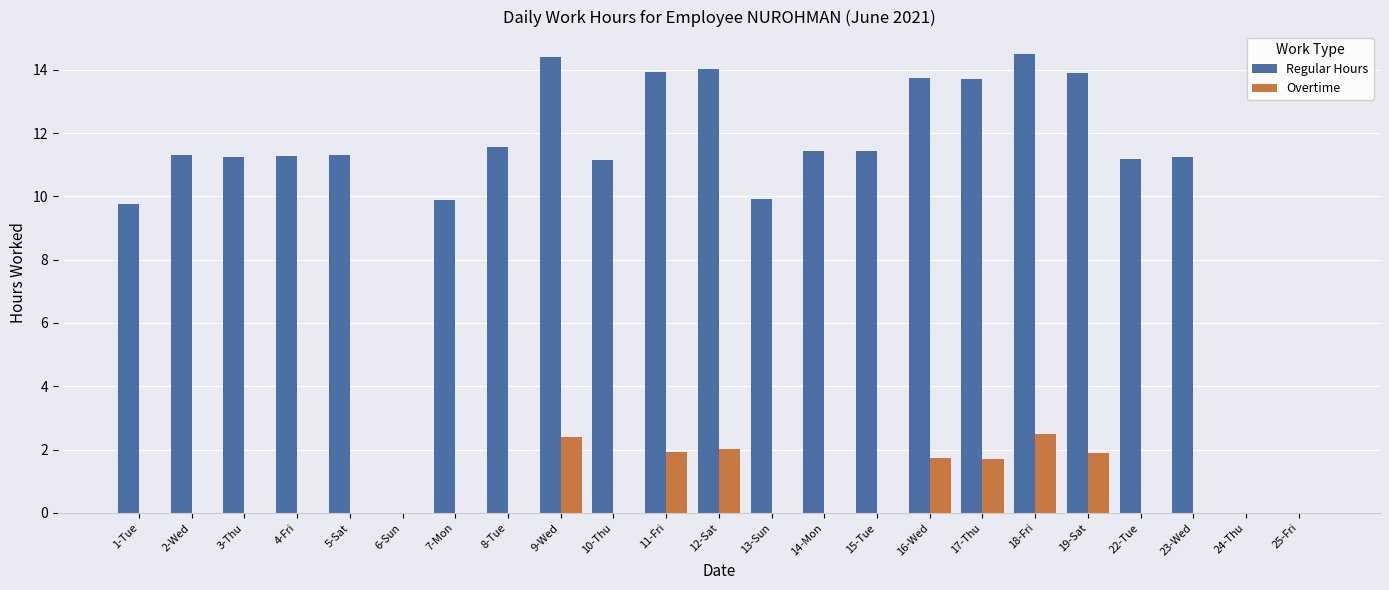

Which series has the largest total across all categories?

Regular Hours